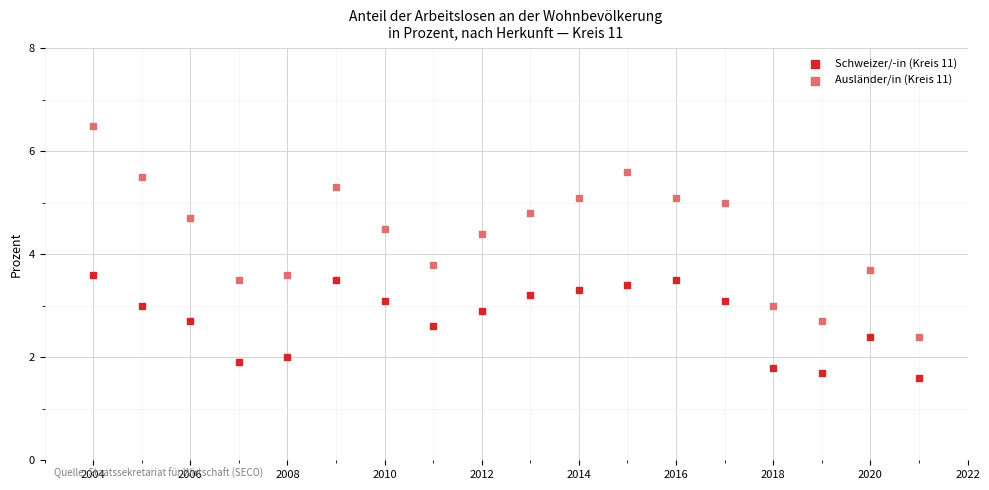

Across all data points, what is the range of Y values (max minus min)?

4.9